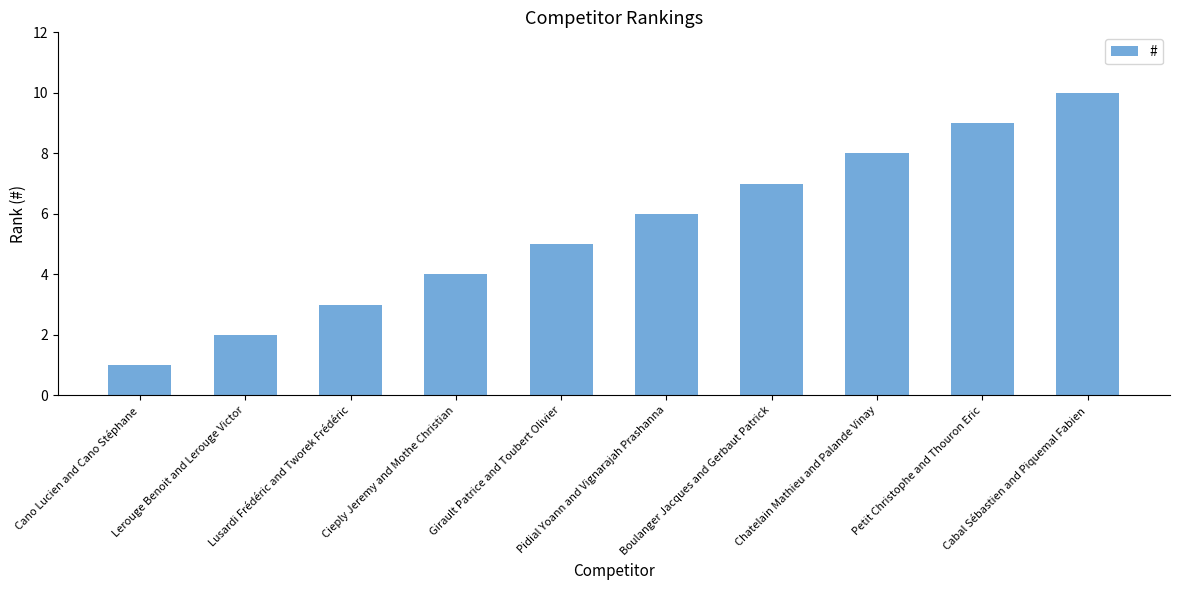

What position from the right is Lusardi Frédéric and Tworek Frédéric?

8